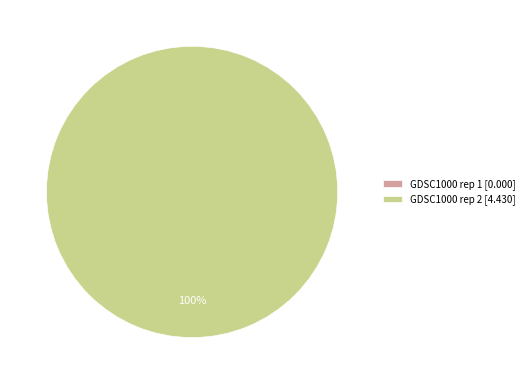

To the nearest percent, what is the combined percentage of GDSC1000 rep 2 and GDSC1000 rep 1?

100%